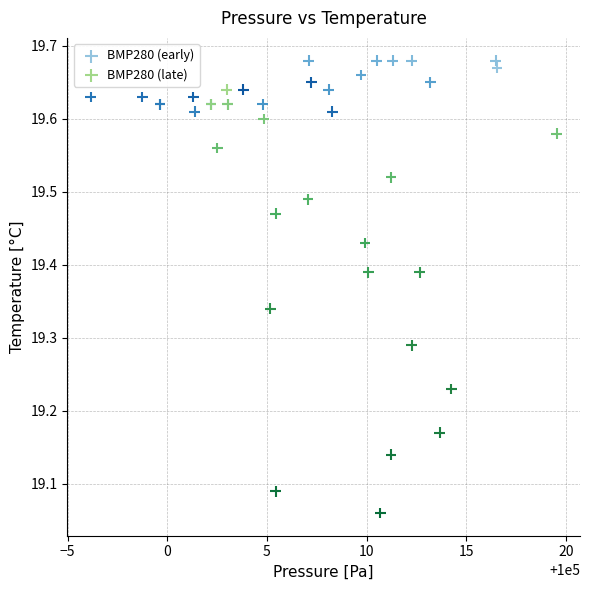

Which series has the widest spread of Y values?

BMP280 (late)